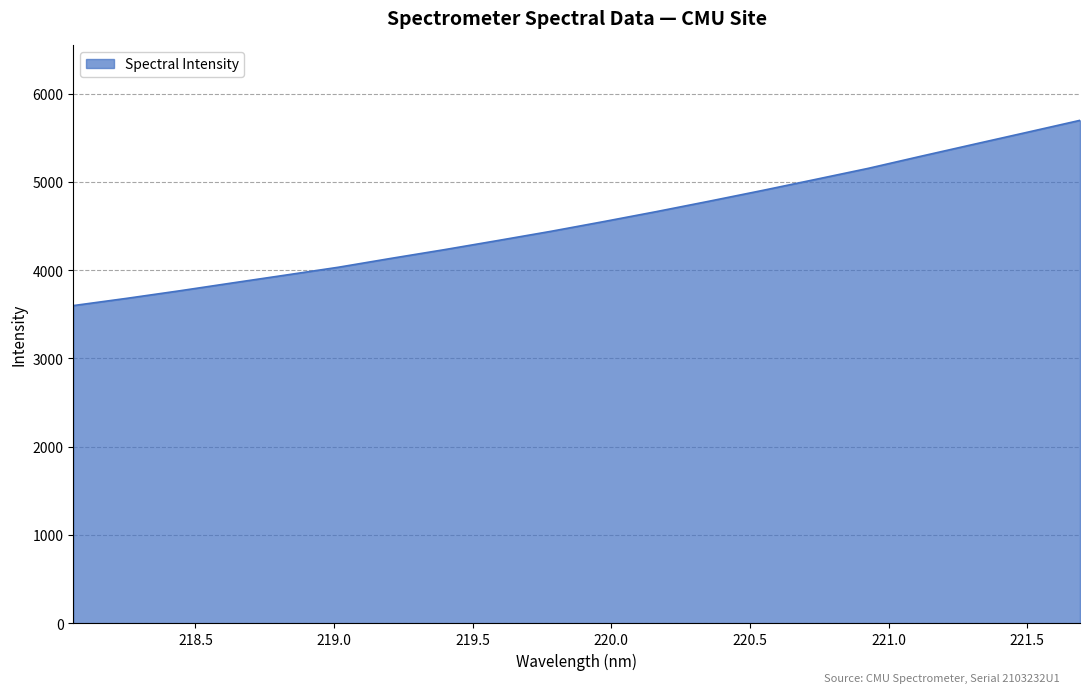

True or false: there are more than 0 points higher than both neighbors.

False